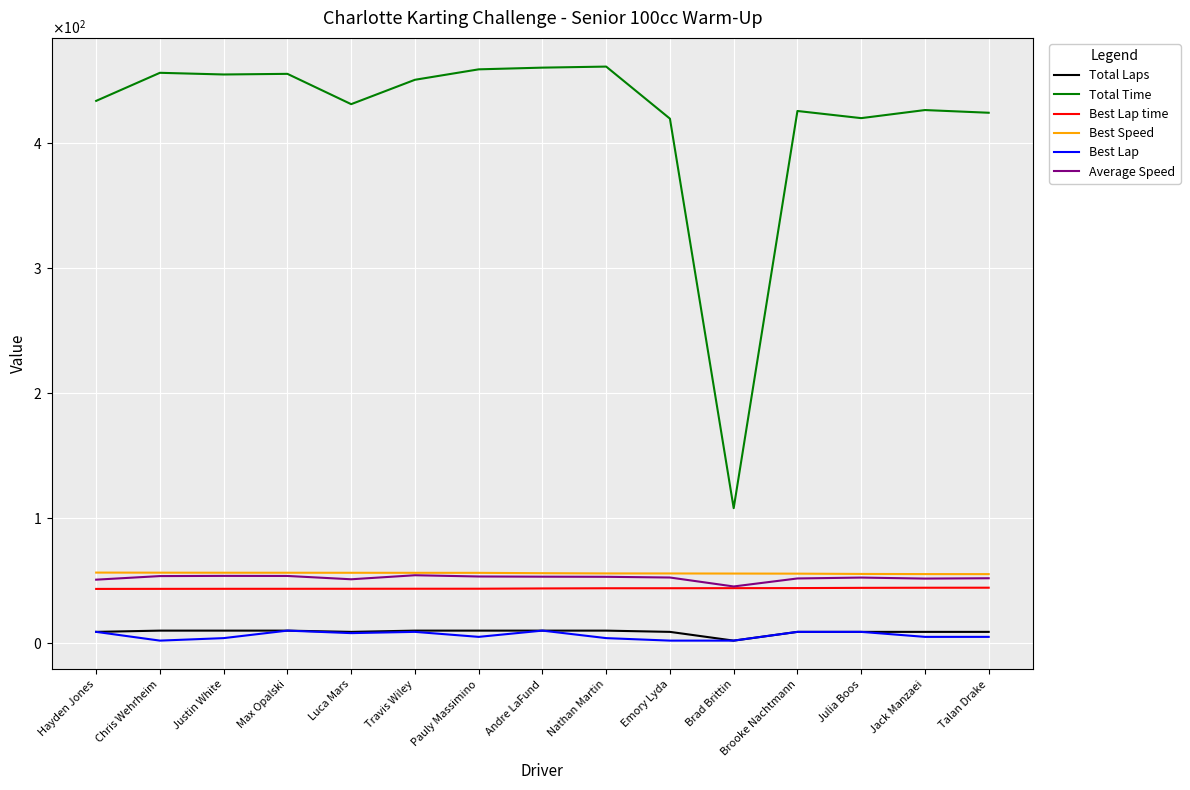

What position from the left is Hayden Jones?

1